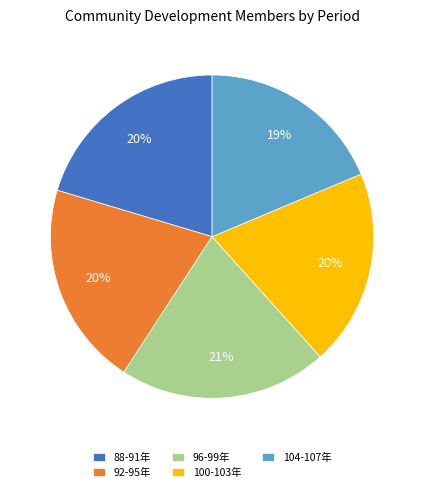

Does 104-107年 account for over 50% of the chart?

No